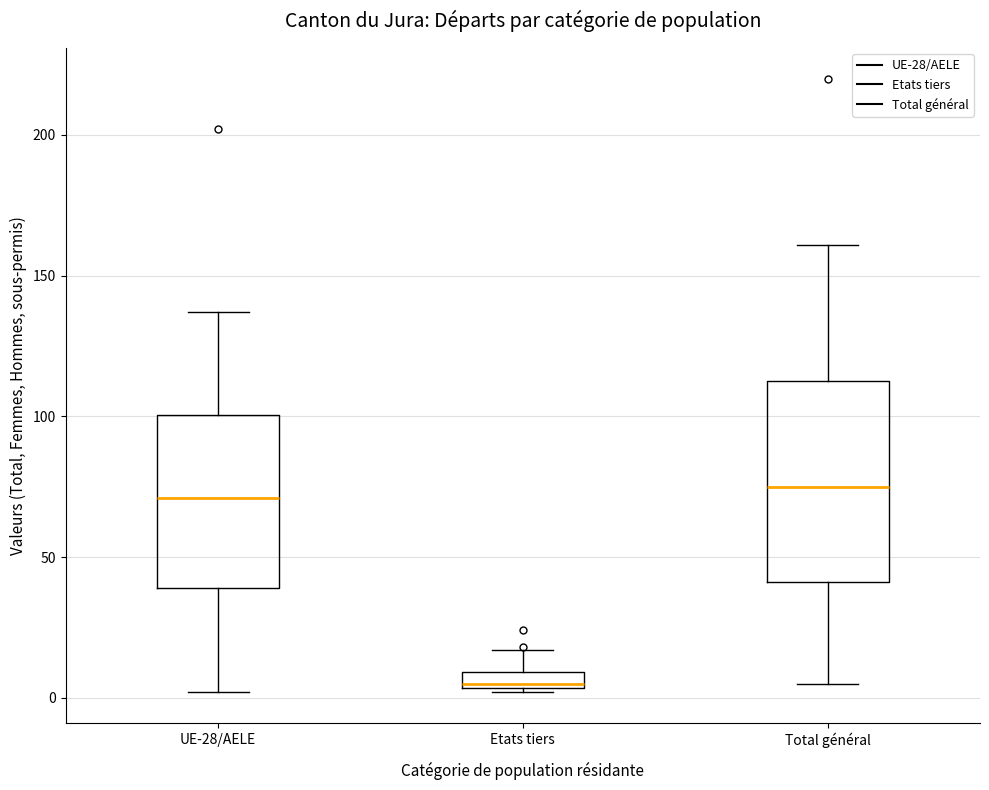

Comparing the boxes themselves (not the whiskers), which one is the tallest?

Total général